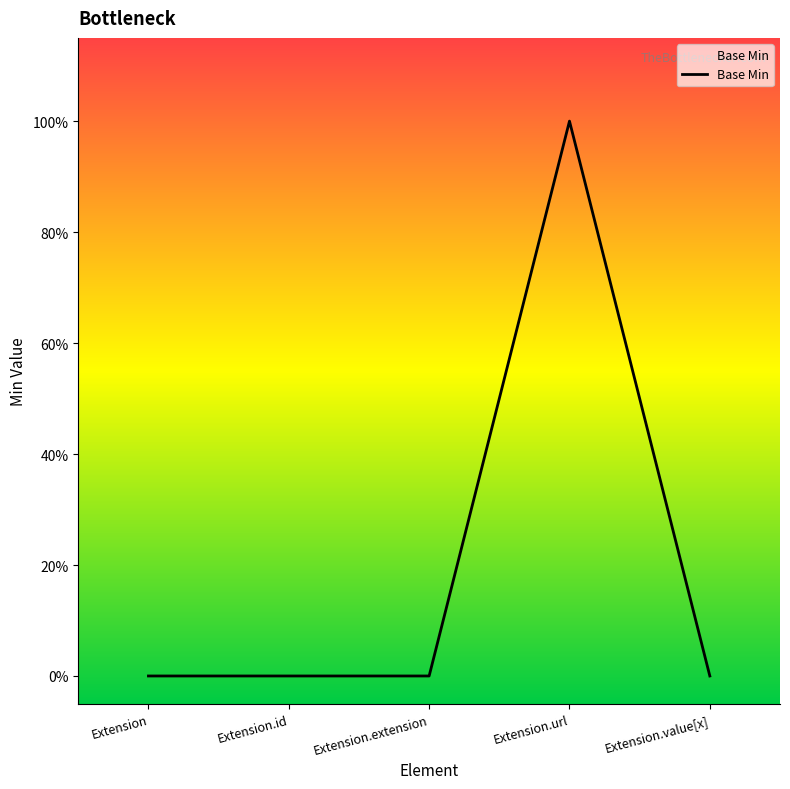

What is the difference between the values at Extension.extension and Extension.url?

1